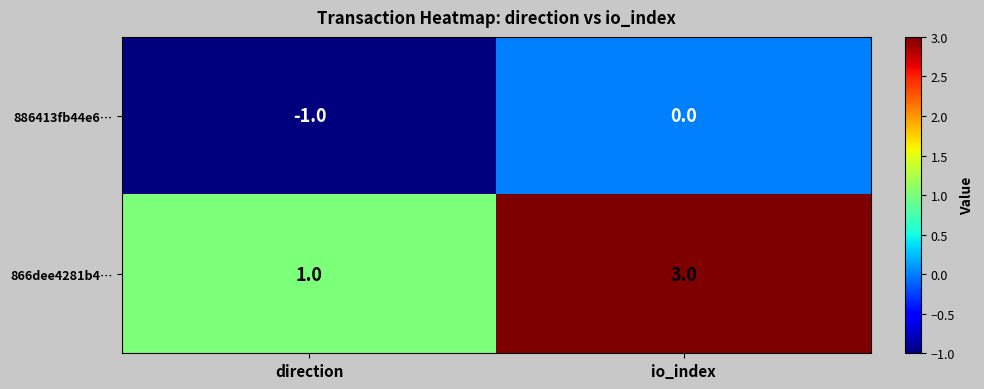

Reading right to left, list all the values displayed in this chart.

886413fb44e6…: 0	-1
866dee4281b4…: 3	1